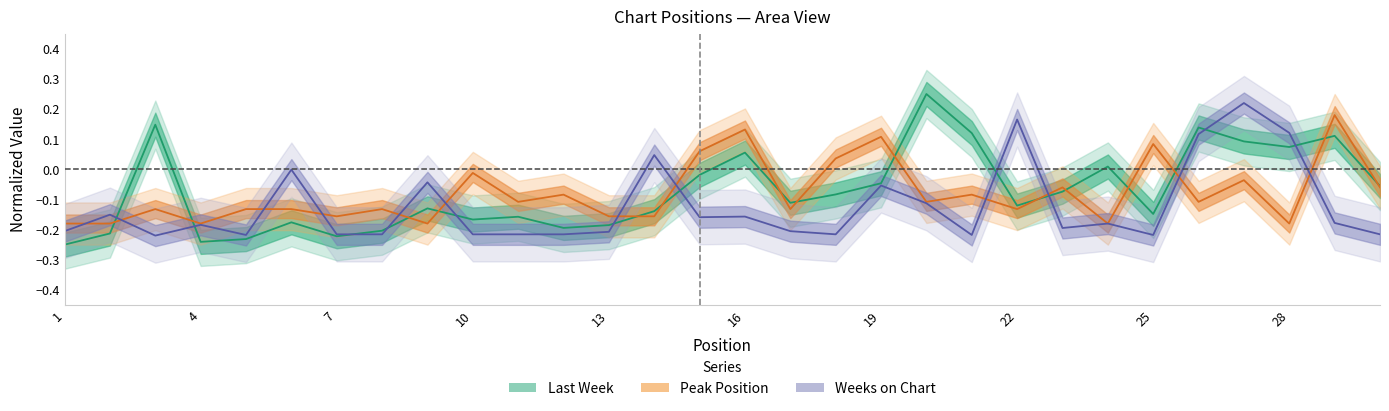

How many values in the Peak Position series are below 0?

24